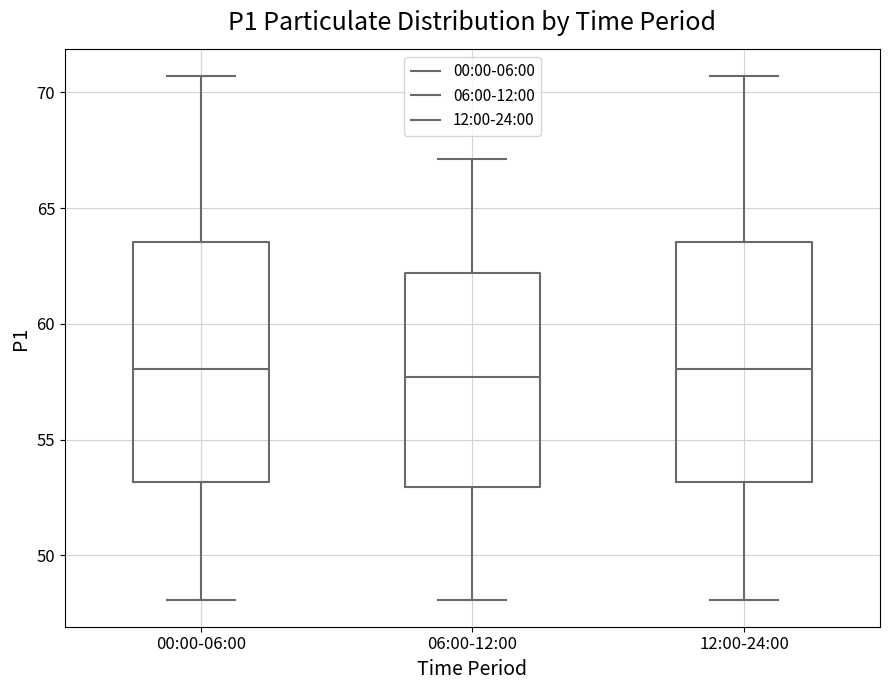

Reading left to right, read every box against the y-axis: the position of its median line, the range the box covers, and the ends of its whiskers. The values are not printed on the chart, so give them approximately, as read against the axis.

00:00-06:00: median 58.0, box 53.0 to 63.5, whiskers 48.0 to 70.5
06:00-12:00: median 57.5, box 53.0 to 62.0, whiskers 48.0 to 67.0
12:00-24:00: median 58.0, box 53.0 to 63.5, whiskers 48.0 to 70.5